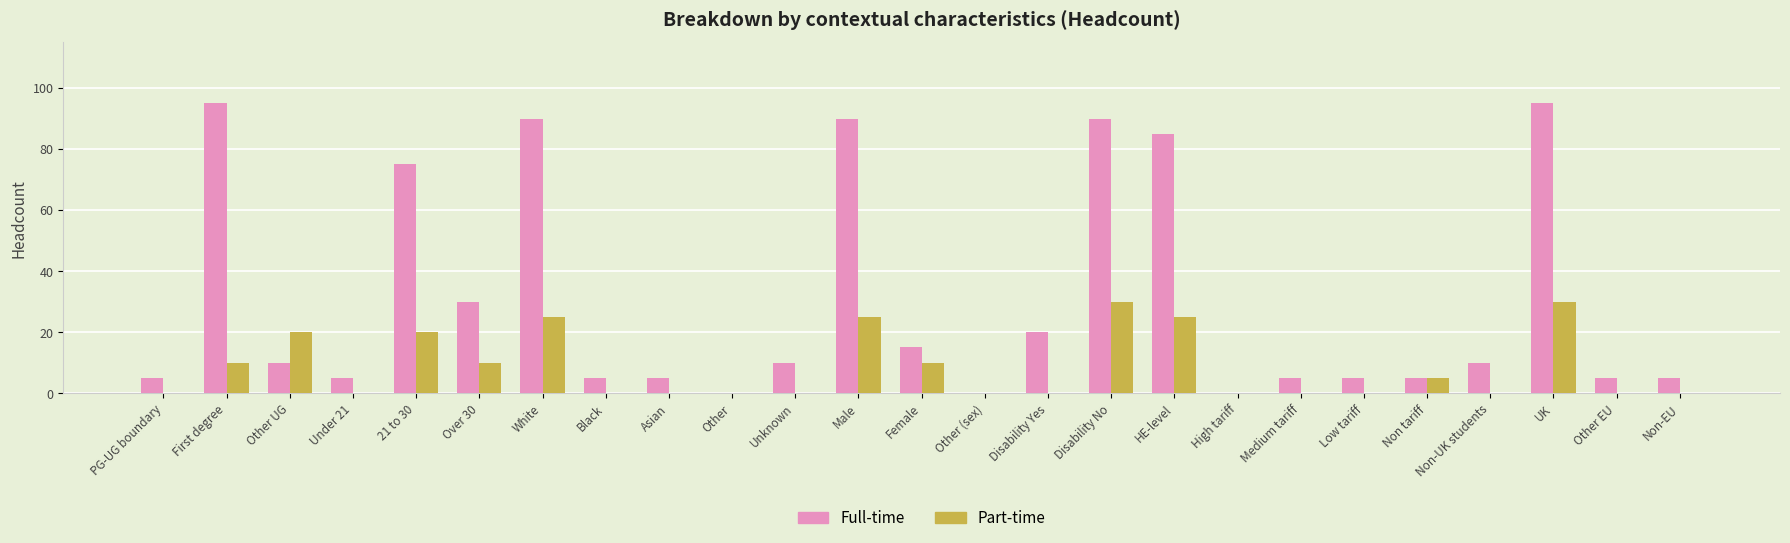

Which series has the widest spread of values?

Full-time